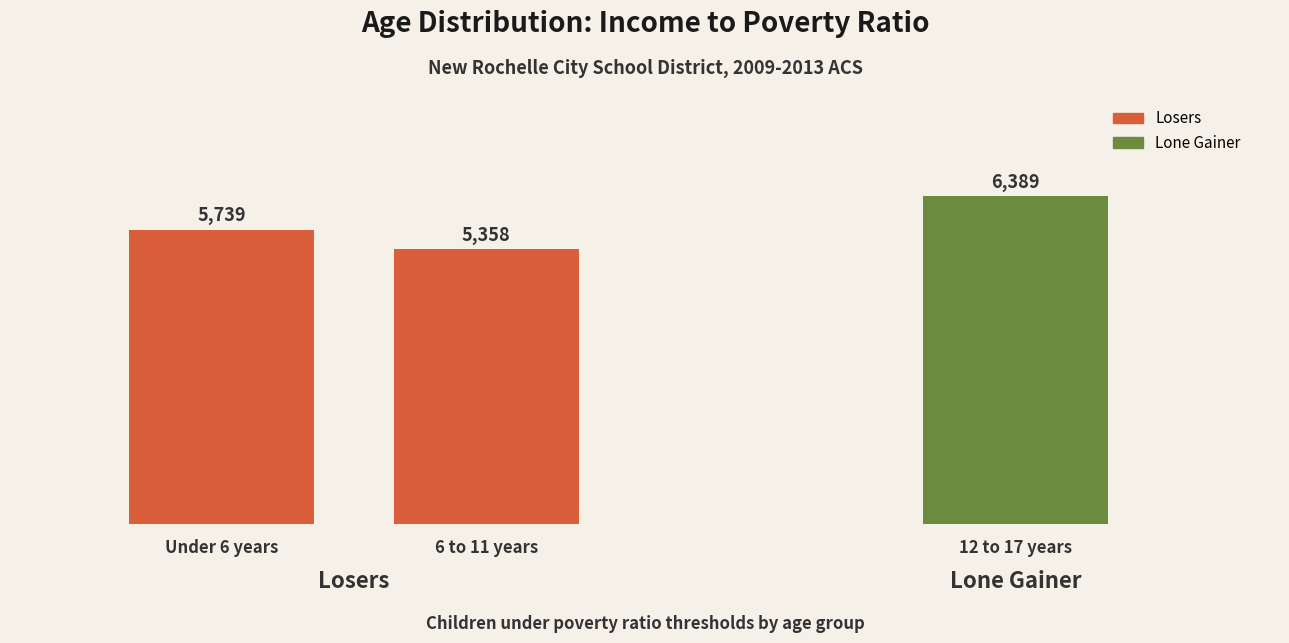

Reading right to left, transcribe all the data shown in this chart.

12 to 17 years=6389	6 to 11 years=5358	Under 6 years=5739